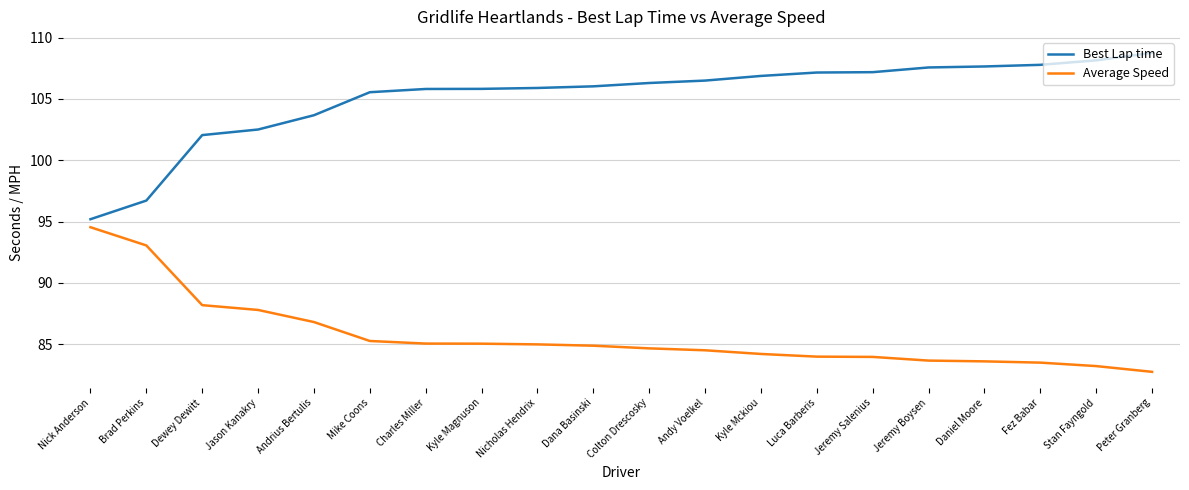

At how many categories does at least one series exceed 105?

15